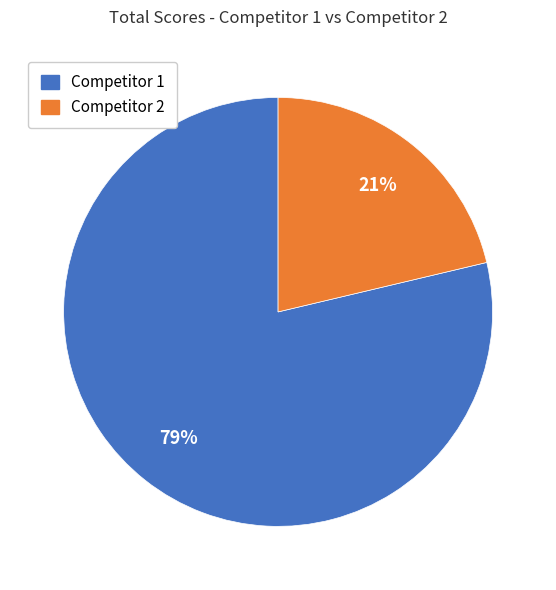

How many segments does this pie chart have?

2